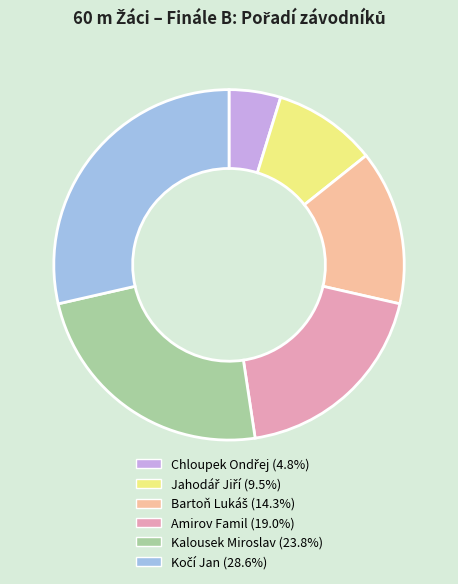

Combined, do Amirov Famil and Kalousek Miroslav account for over 50%?

No